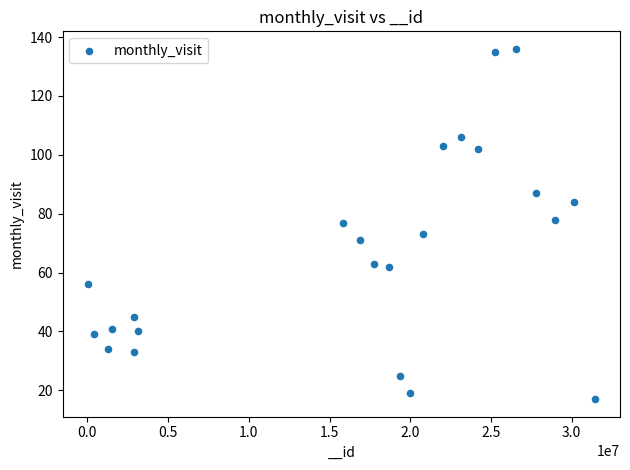

What is the range of Y values (max minus min)?

119